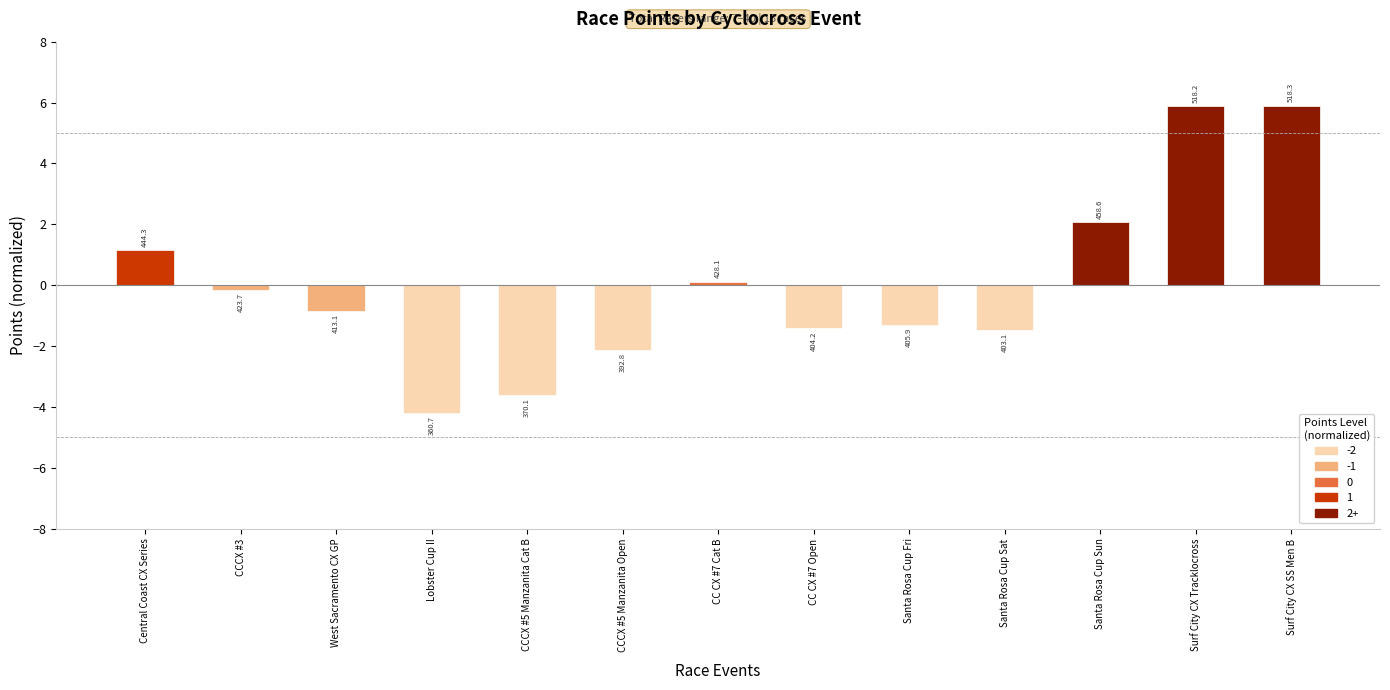

What is the approximate value at Santa Rosa Cup Sun?

2.1